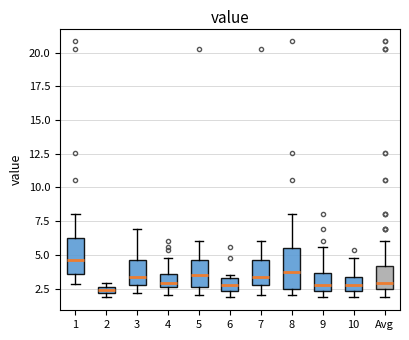

Which box's median line is the highest?

1